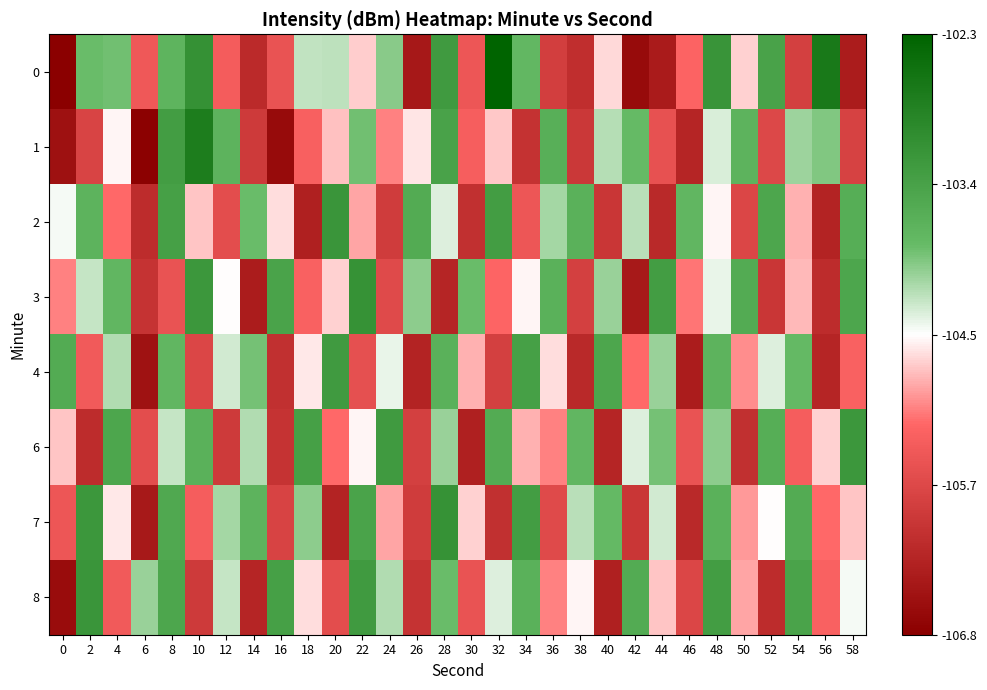

At which category is the sum across all series the highest?

8